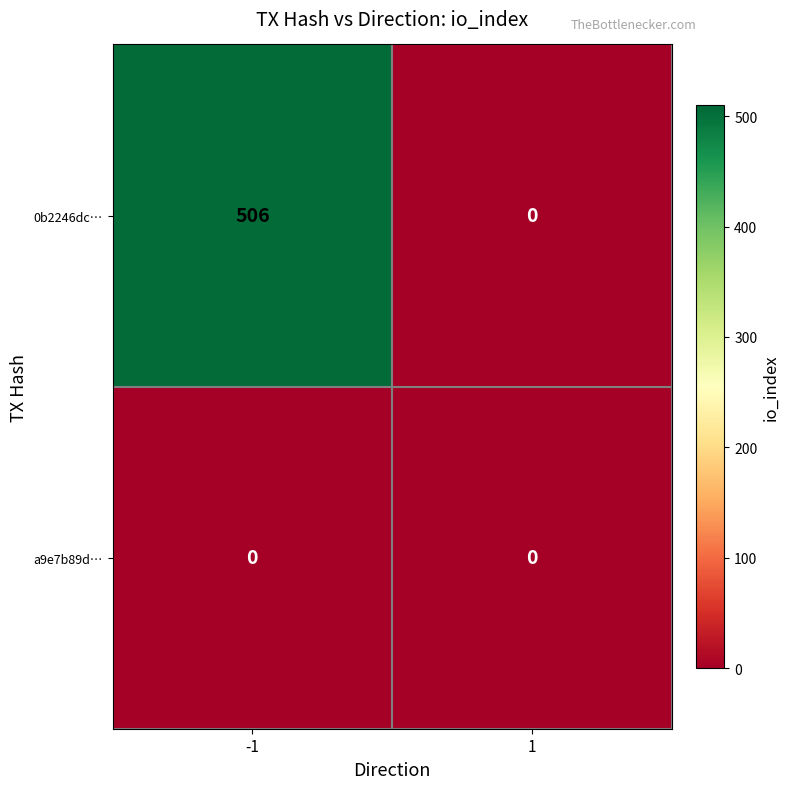

The value of a9e7b89d… at 1 is 0. True or false?

True